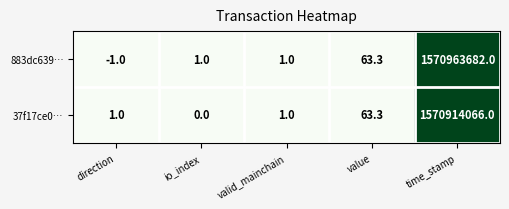

How many distinct data groups are displayed?

2